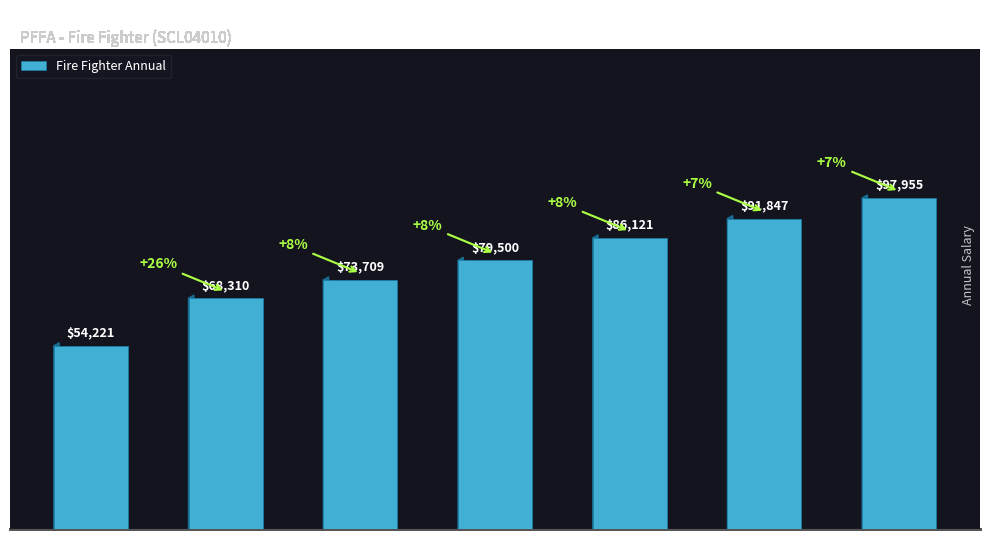

How many data points are less than 79499?

3